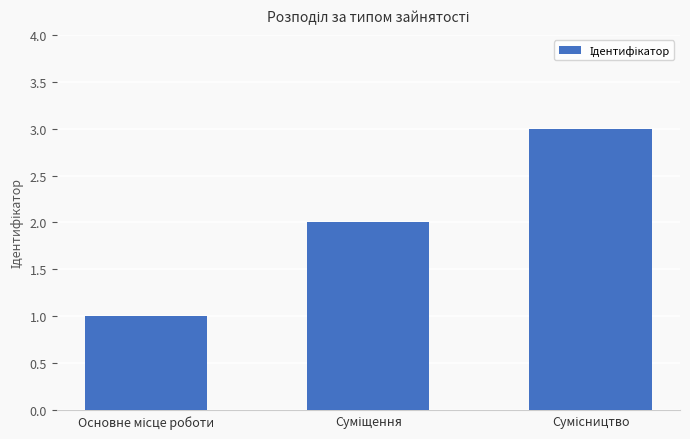

What is the sum of all values?

6